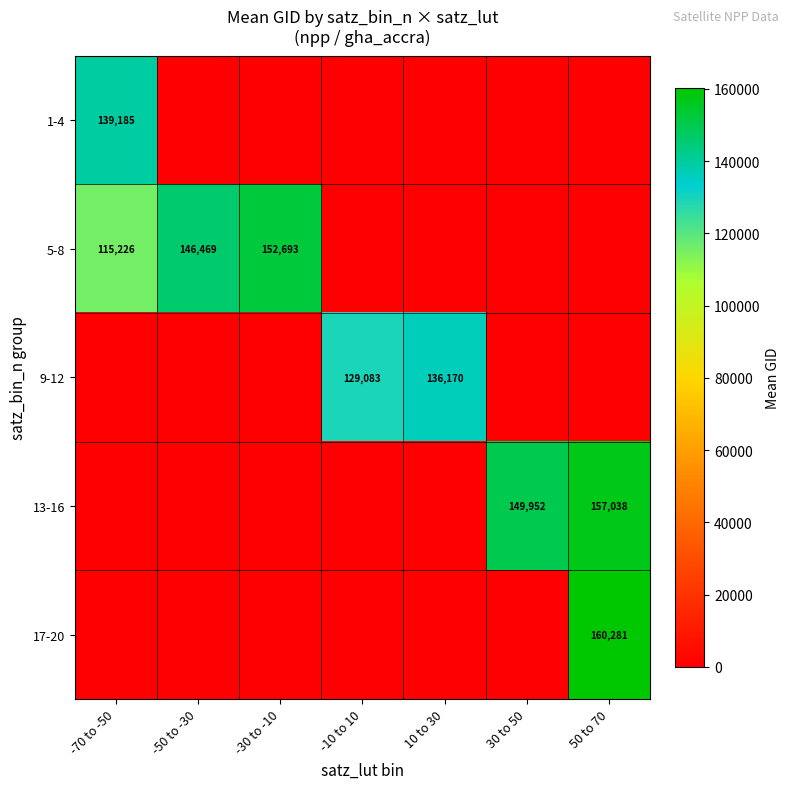

Is it true that 5-8 equals 152693 at -30 to -10?

True